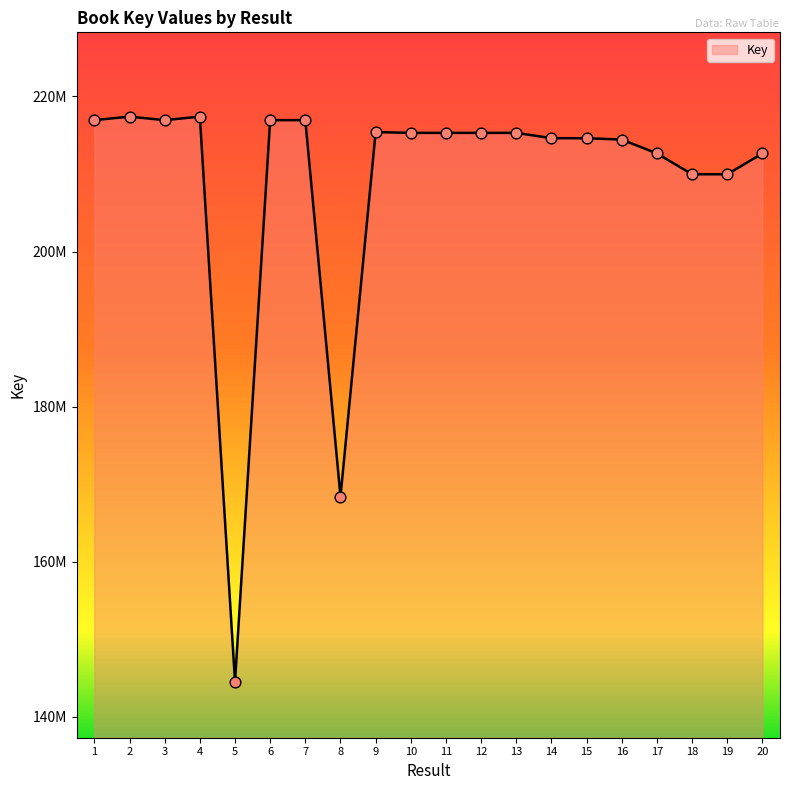

What is the change in value from 7 to 9?

-1542205